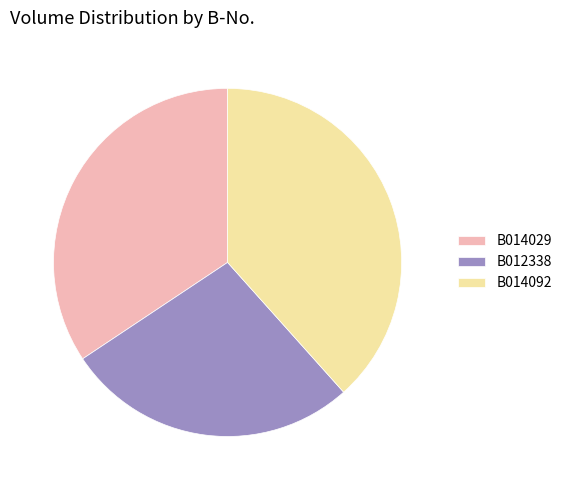

Do B012338 and B014092 together represent more than half of the pie?

Yes